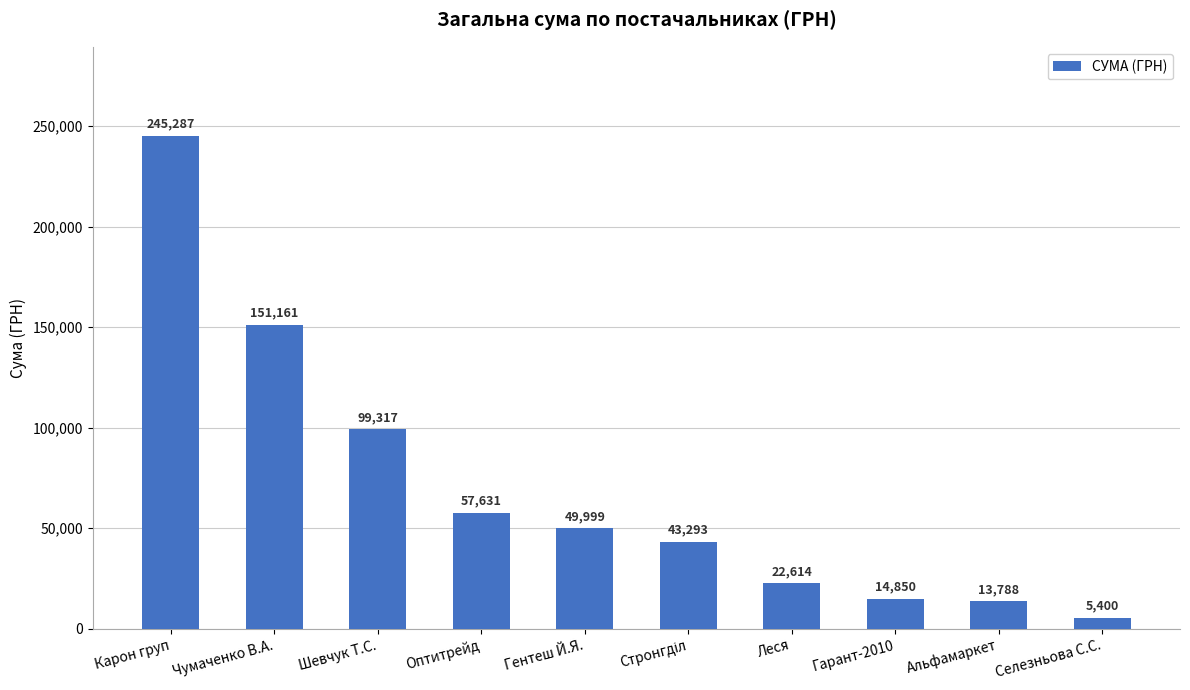

Between Гентеш Й.Я. and Альфамаркет, which is larger?

Гентеш Й.Я.